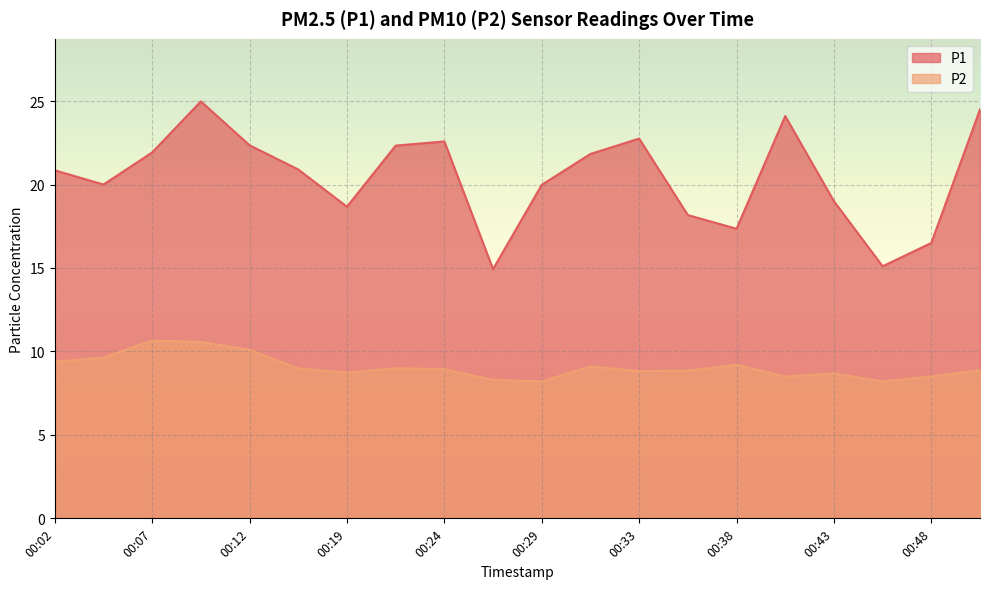

At which category is the sum across all series the highest?

00:09